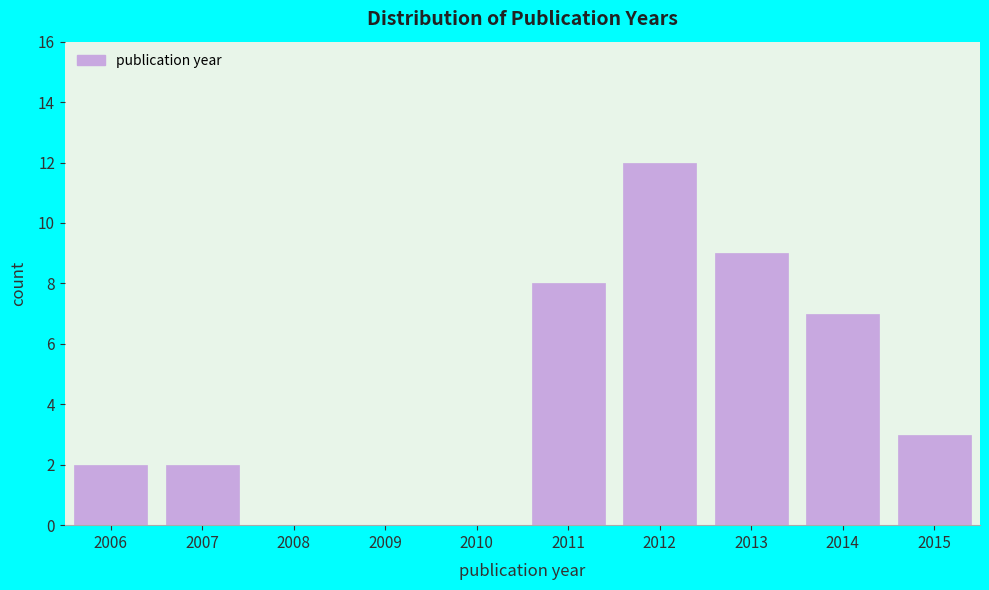

Reading right to left, list all the values displayed in this chart.

2015=3	2014=7	2013=9	2012=12	2011=8	2010=0	2009=0	2008=0	2007=2	2006=2